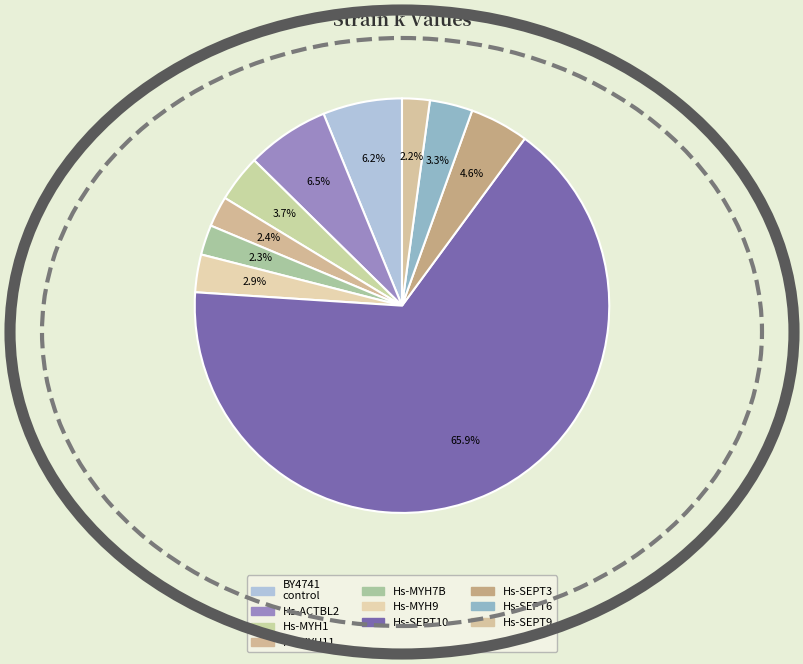

What percentage do Hs-SEPT3 and Hs-ACTBL2 together represent?

11.1%